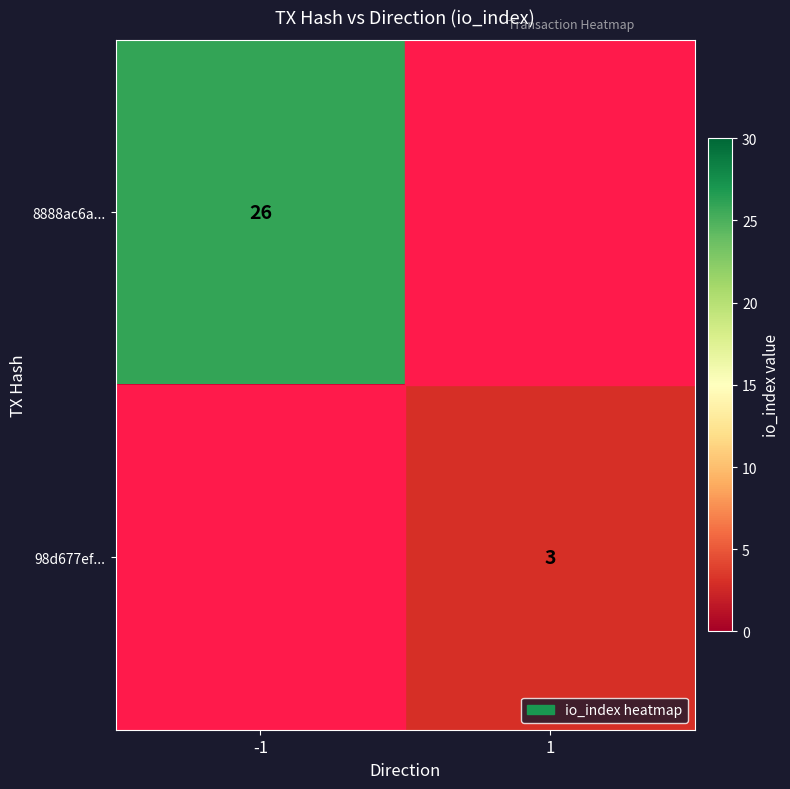

True or false: 8888ac6a... has a value of 26 at -1.

True